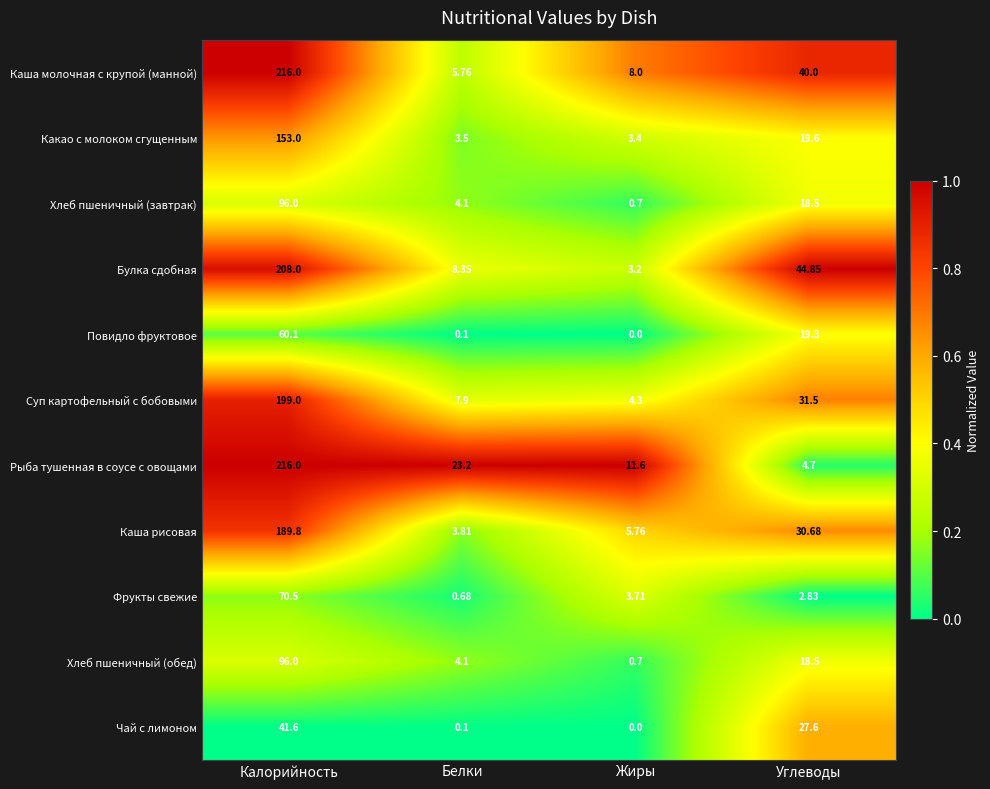

Which series has the largest range (max minus min)?

Рыба тушенная в соусе с овощами